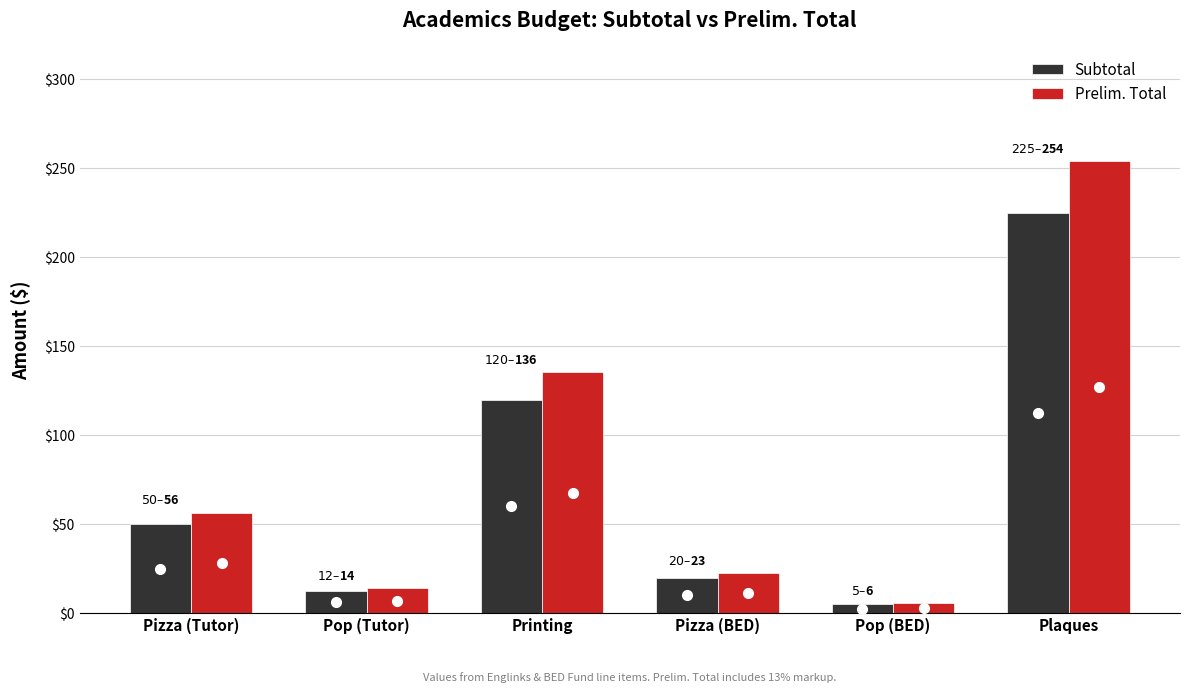

Rank the series by their average value, from lowest to highest.

Subtotal, Prelim. Total